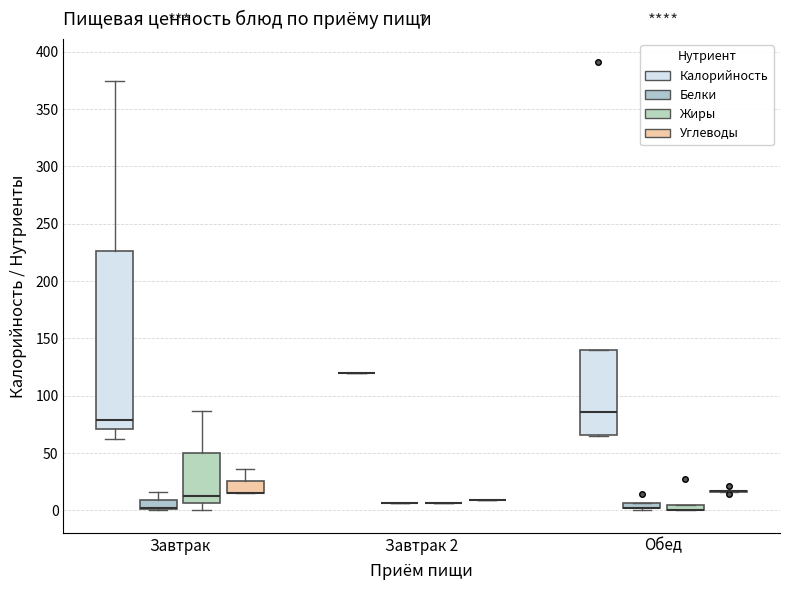

Which box is the tallest, from its lower edge to its upper edge?

Завтрак (Калорийность)